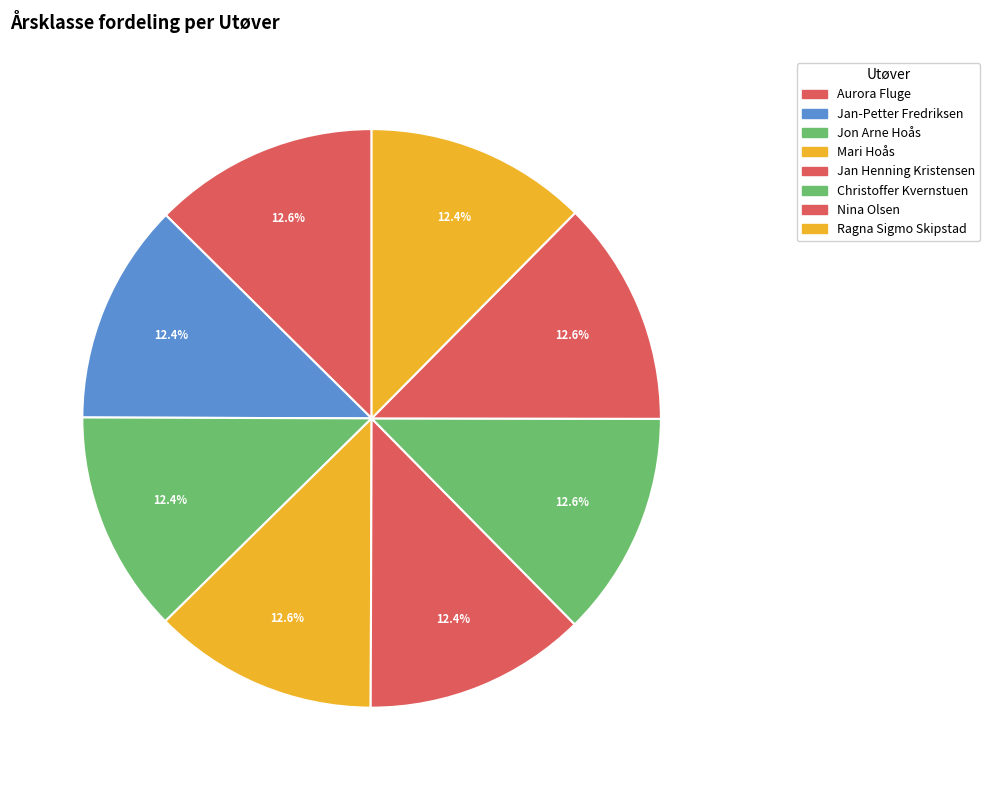

To the nearest percent, what is the average slice percentage?

12%